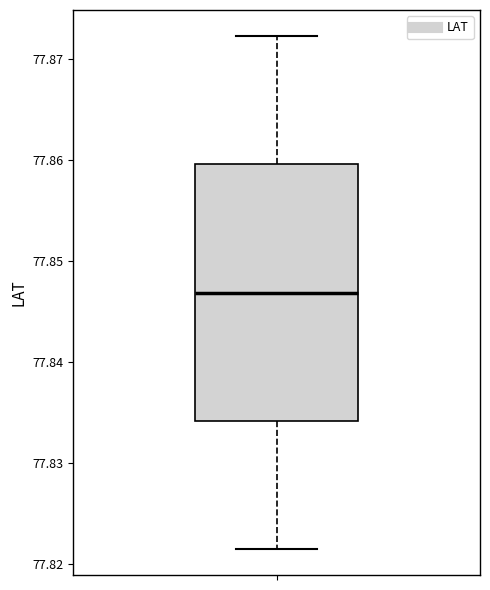

Where does the lower whisker of the box end on the y-axis? The values are not printed on the chart, so give them approximately, as read against the axis.

77.821